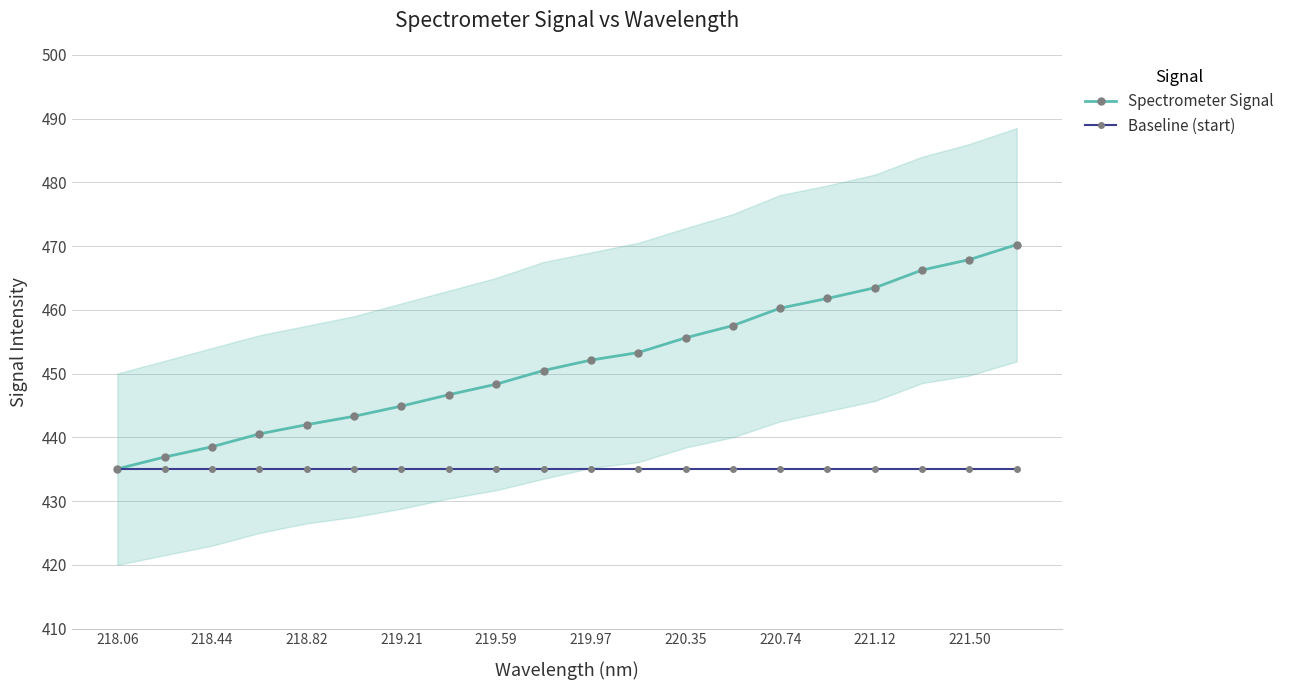

True or false: Baseline (start) has a value of 435.1 at 221.50.

True